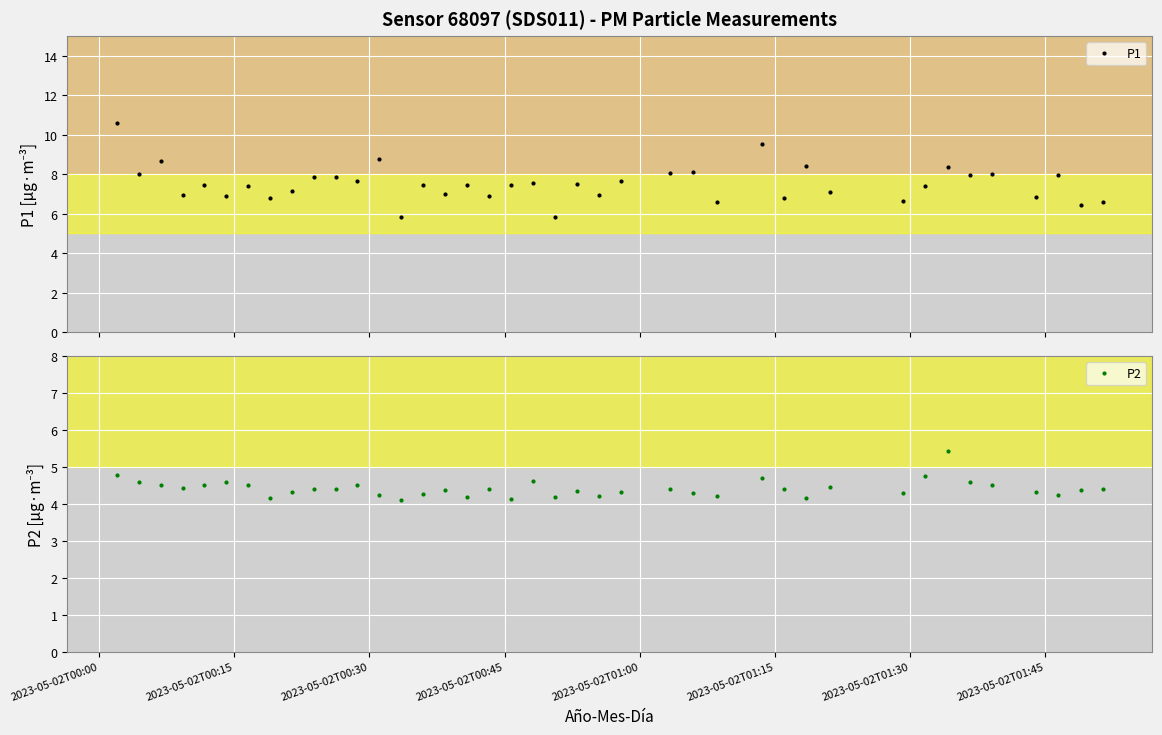

Reading left to right, what are all the values shown in this chart?

P1: 10.6	8.0	8.7	7.0	7.5	6.9	7.4	6.8	7.2	7.9	7.9	7.7	8.8	5.8	7.4	7.0	7.4	6.9	7.4	7.6	5.8	7.5	6.9	7.7	8.1	8.1	6.6	9.5	6.8	8.4	7.1	6.6	7.4	8.4	8.0	8.0	6.8	8.0	6.5	6.6
P2: 4.8	4.6	4.5	4.4	4.5	4.6	4.5	4.2	4.3	4.4	4.4	4.5	4.2	4.1	4.3	4.4	4.2	4.4	4.1	4.6	4.2	4.3	4.2	4.3	4.4	4.3	4.2	4.7	4.4	4.2	4.5	4.3	4.8	5.4	4.6	4.5	4.3	4.2	4.4	4.4